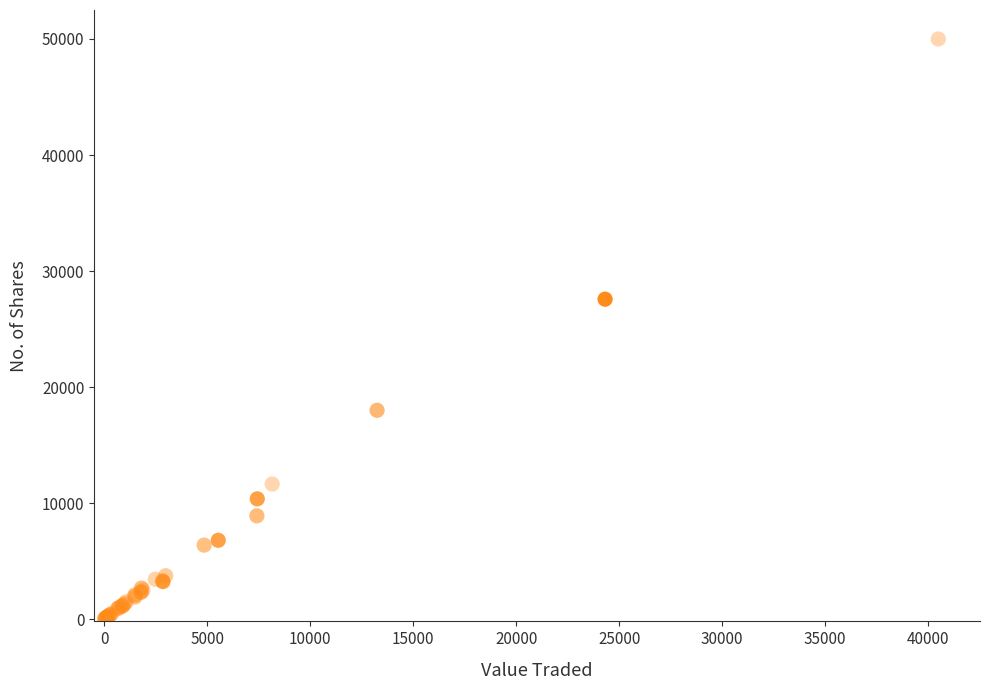

What Y value in the scatter plot is closest to 25003?

27571